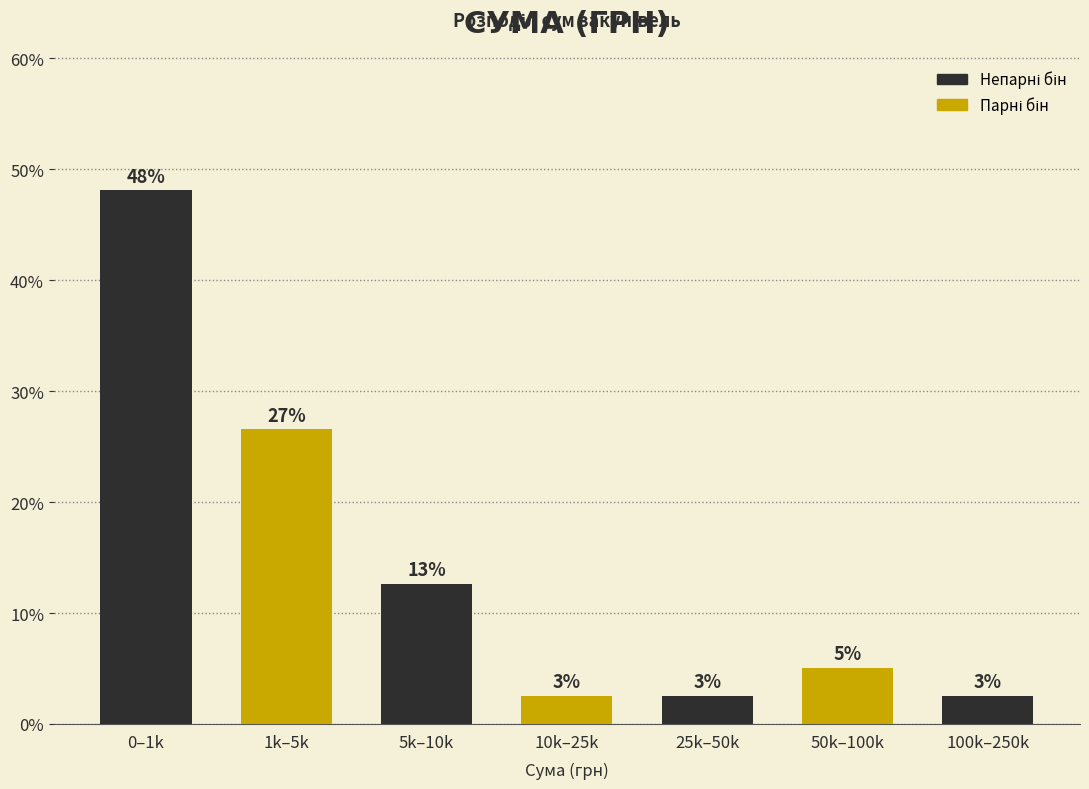

How many bars are there in total?

7